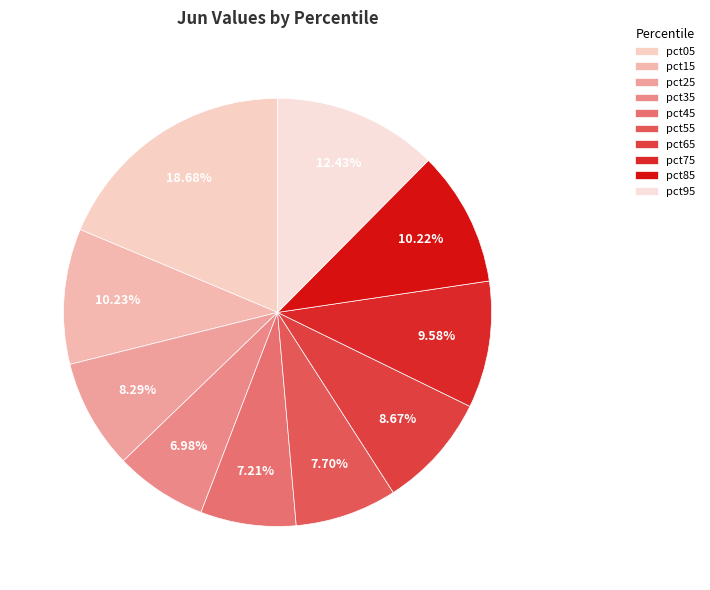

Is it true that pct15 is 10% of the pie?

True